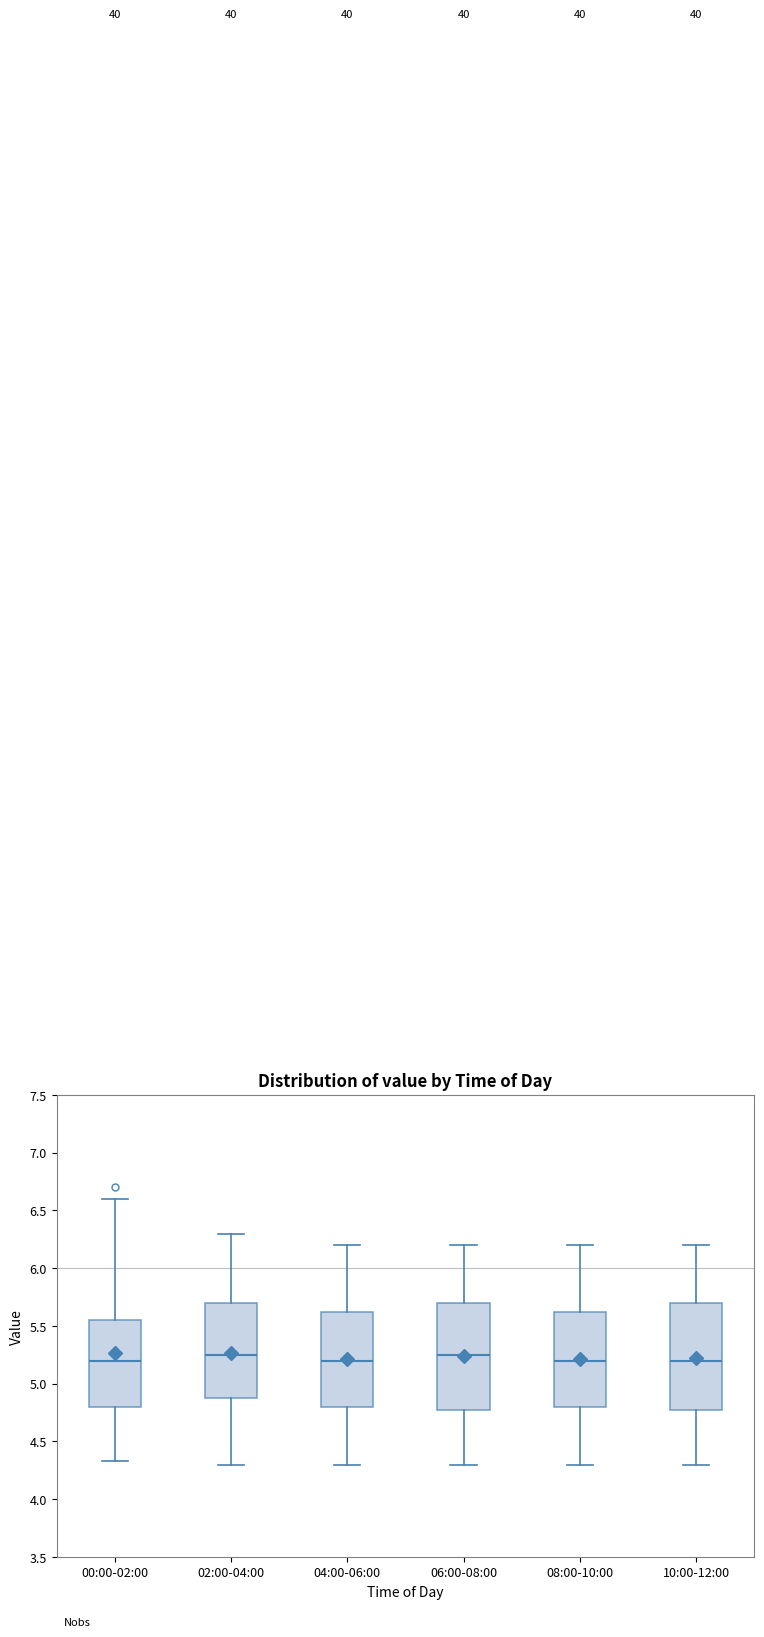

Reading left to right, transcribe this box plot: for each box, give where its median line is, the range the box spans, and where its two whiskers end, as read against the y-axis. The values are not printed on the chart, so give them approximately, as read against the axis.

00:00-02:00: median 5.20, box 4.80 to 5.55, whiskers 4.35 to 6.60
02:00-04:00: median 5.25, box 4.90 to 5.70, whiskers 4.30 to 6.30
04:00-06:00: median 5.20, box 4.80 to 5.65, whiskers 4.30 to 6.20
06:00-08:00: median 5.25, box 4.80 to 5.70, whiskers 4.30 to 6.20
08:00-10:00: median 5.20, box 4.80 to 5.65, whiskers 4.30 to 6.20
10:00-12:00: median 5.20, box 4.80 to 5.70, whiskers 4.30 to 6.20